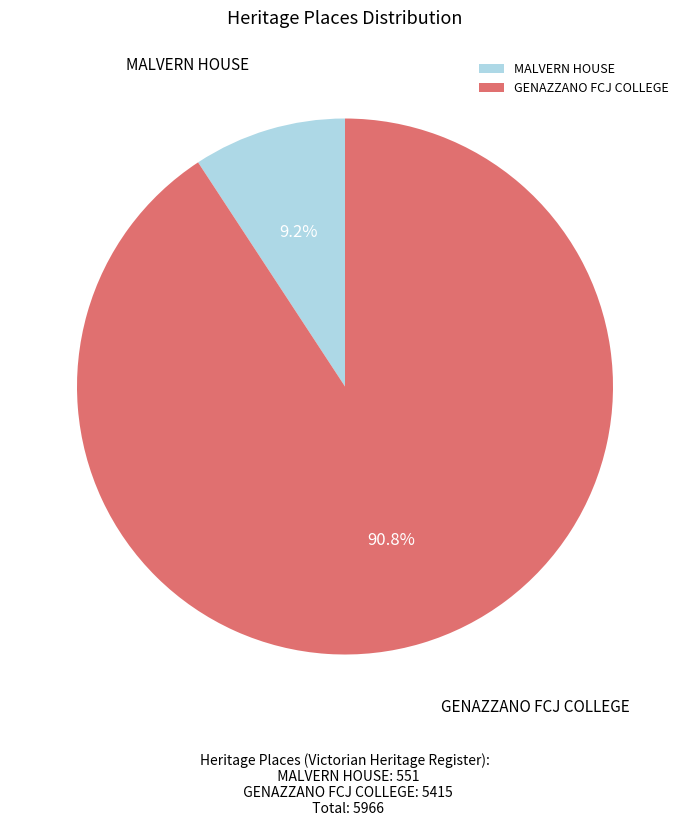

Is there any slice that represents more than half of the pie?

Yes